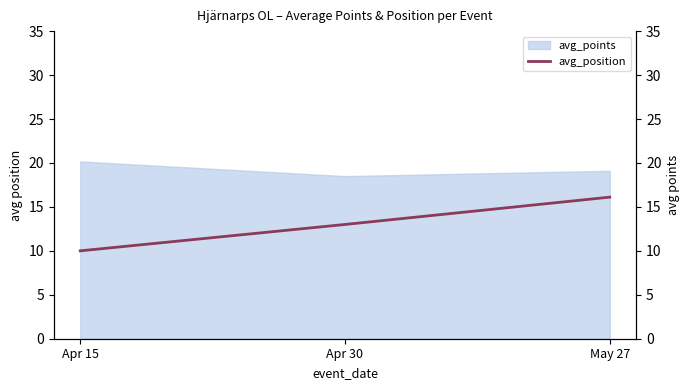

Rank the categories by value from highest to lowest.

May 27, Apr 30, Apr 15